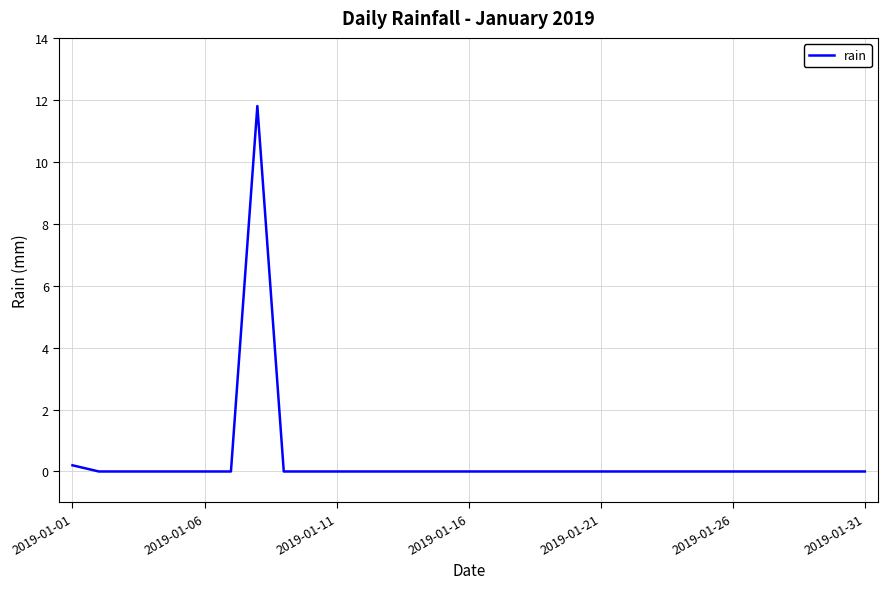

Where is the data nearest to the value 5?

2019-01-01